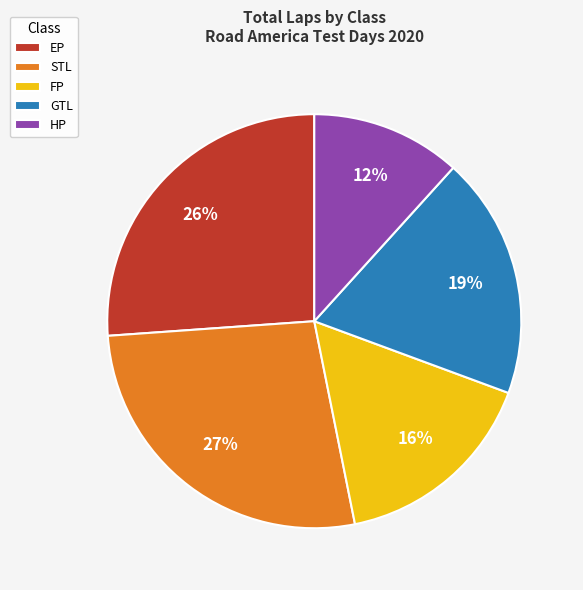

Is it true that HP is 1% of the pie?

False